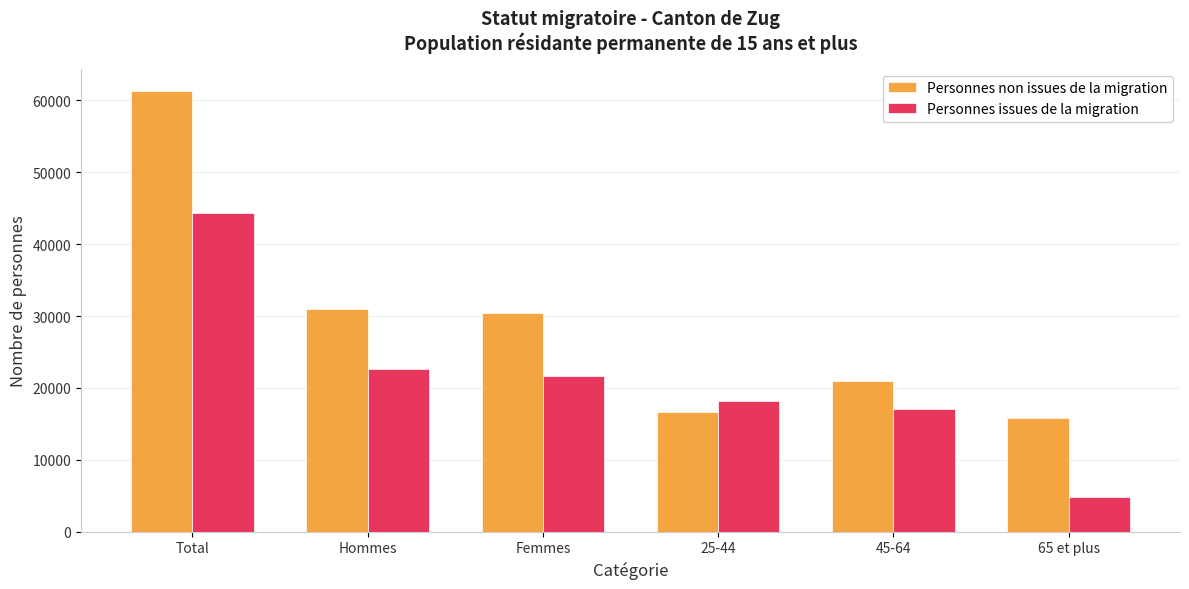

Is it true that Personnes non issues de la migration equals 30938.1 at Hommes?

True